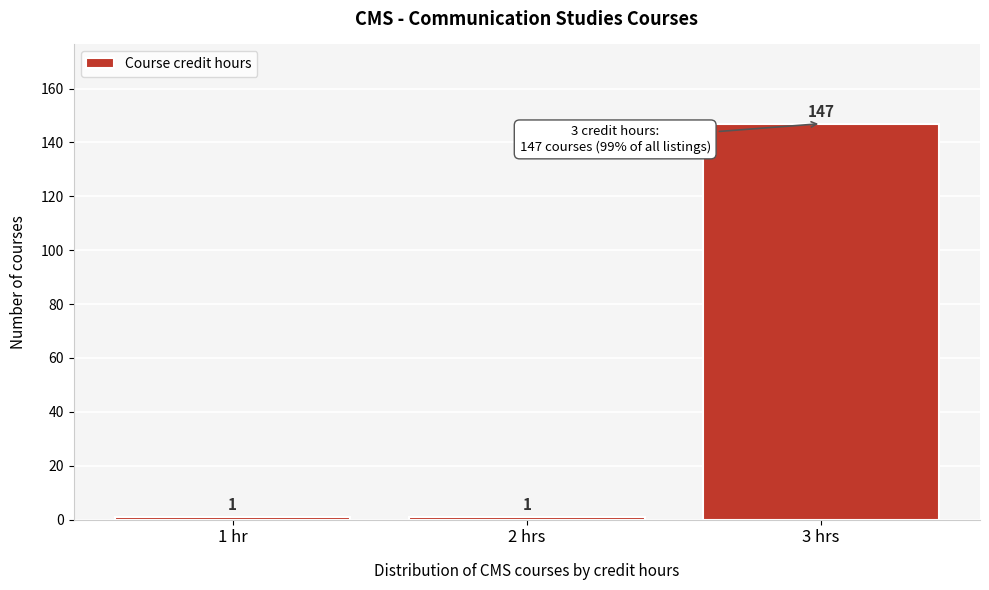

Reading right to left, extract all data points from this chart.

3 hrs=147	2 hrs=1	1 hr=1